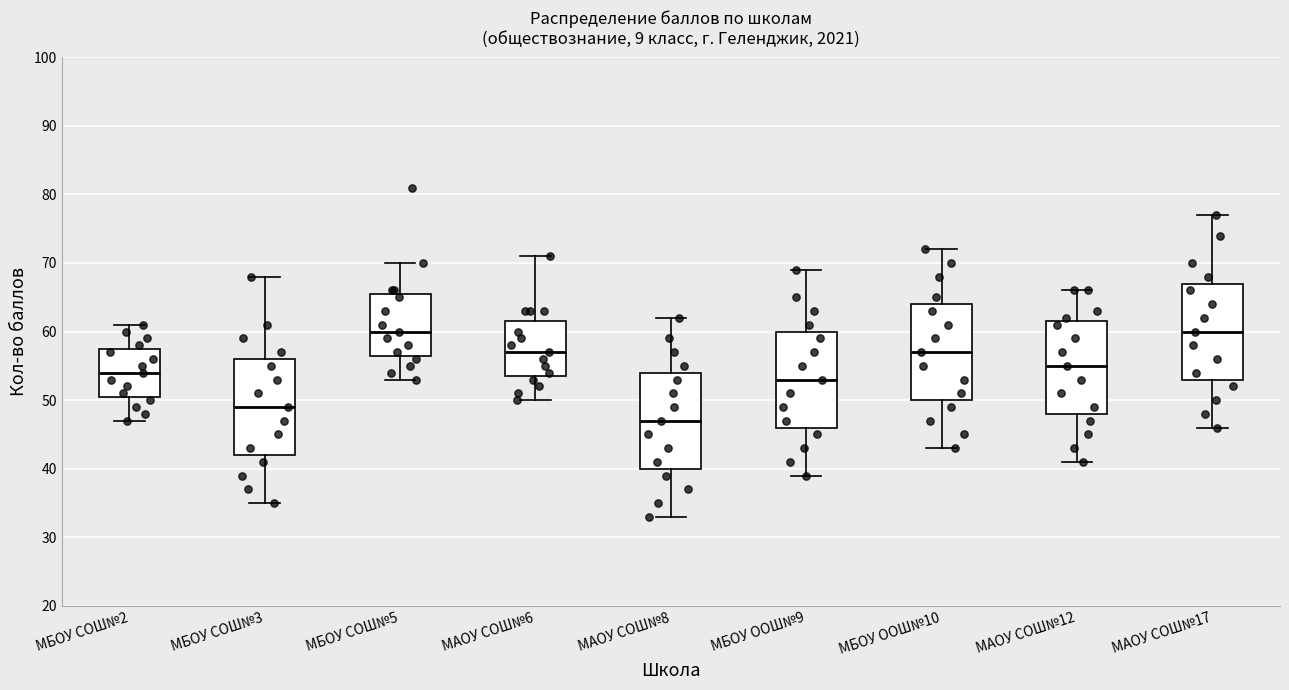

Reading left to right, read every box against the y-axis: the position of its median line, the range the box covers, and the ends of its whiskers. The values are not printed on the chart, so give them approximately, as read against the axis.

МБОУ СОШ№2: median 54, box 51 to 58, whiskers 47 to 61
МБОУ СОШ№3: median 49, box 42 to 56, whiskers 35 to 68
МБОУ СОШ№5: median 60, box 57 to 66, whiskers 53 to 70
МАОУ СОШ№6: median 57, box 54 to 62, whiskers 50 to 71
МАОУ СОШ№8: median 47, box 40 to 54, whiskers 33 to 62
МБОУ ООШ№9: median 53, box 46 to 60, whiskers 39 to 69
МБОУ ООШ№10: median 57, box 50 to 64, whiskers 43 to 72
МАОУ СОШ№12: median 55, box 48 to 62, whiskers 41 to 66
МАОУ СОШ№17: median 60, box 53 to 67, whiskers 46 to 77